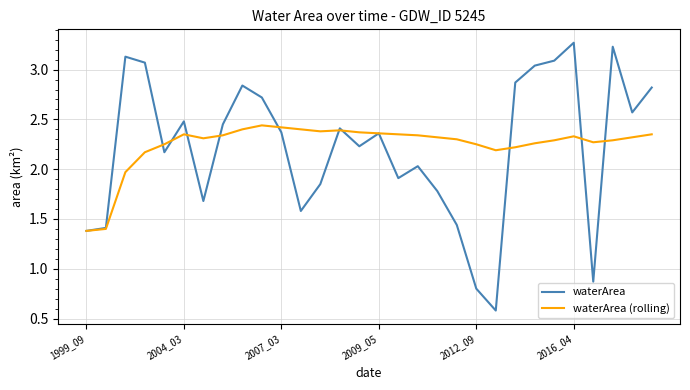

Rank the series by their maximum value, from lowest to highest.

waterArea (rolling), waterArea